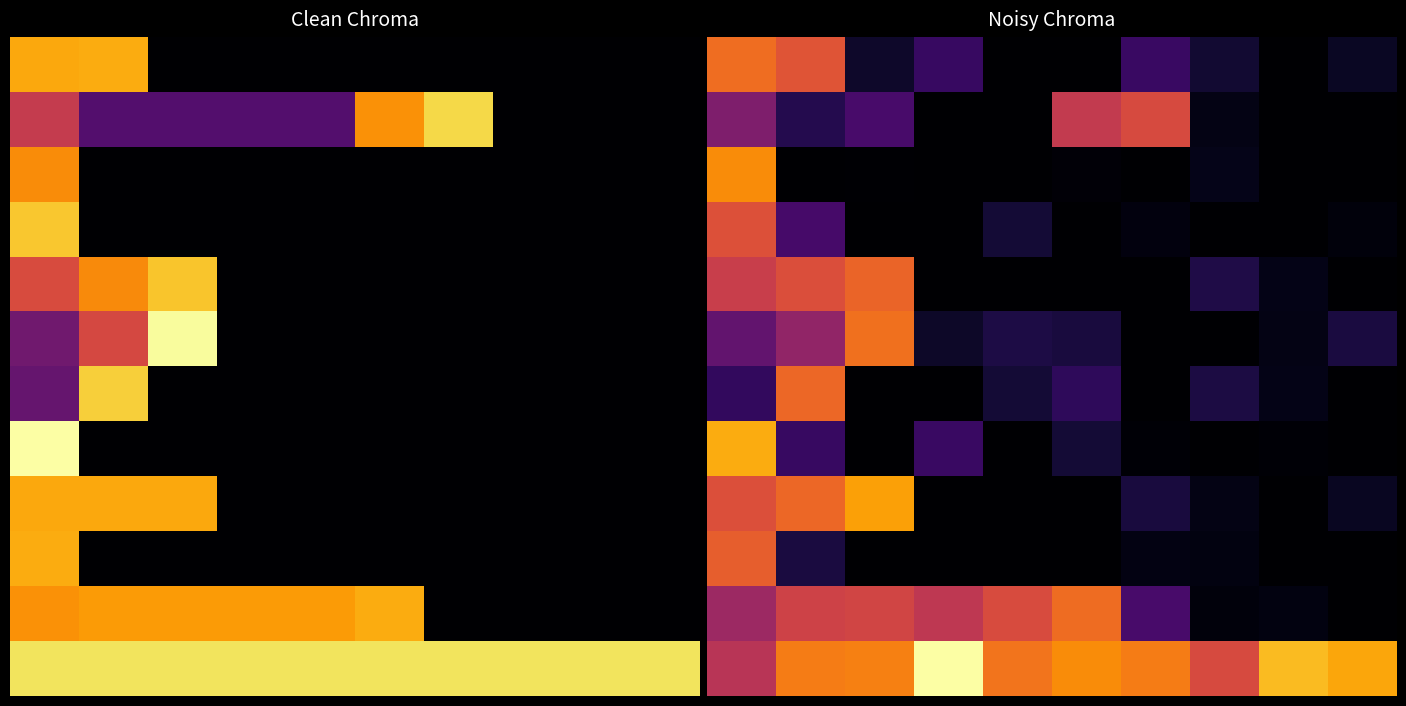

Between 1 and 3, which is larger?

1